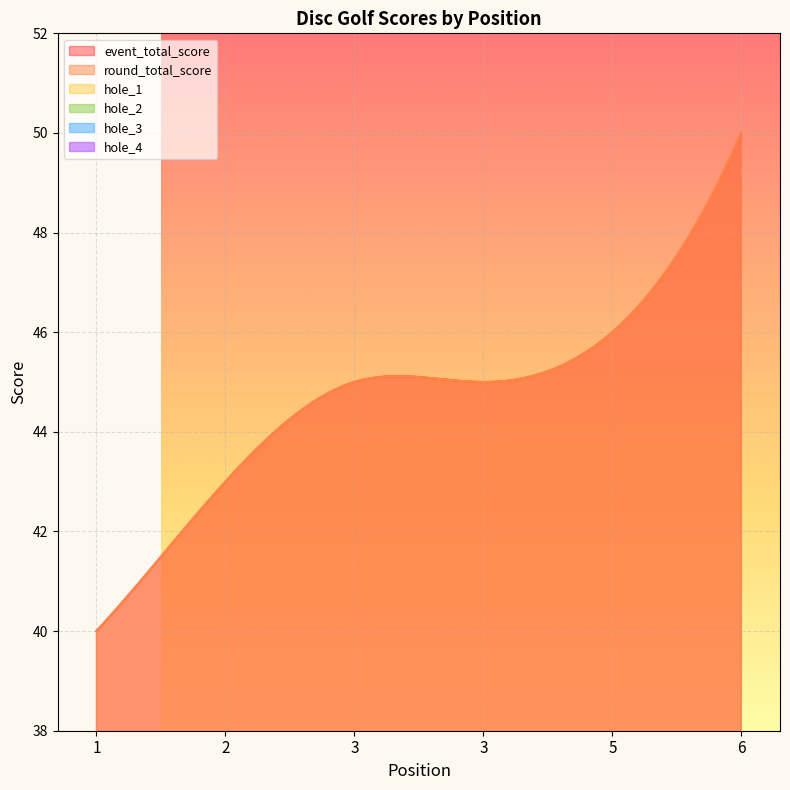

Which series has the largest range (max minus min)?

event_total_score